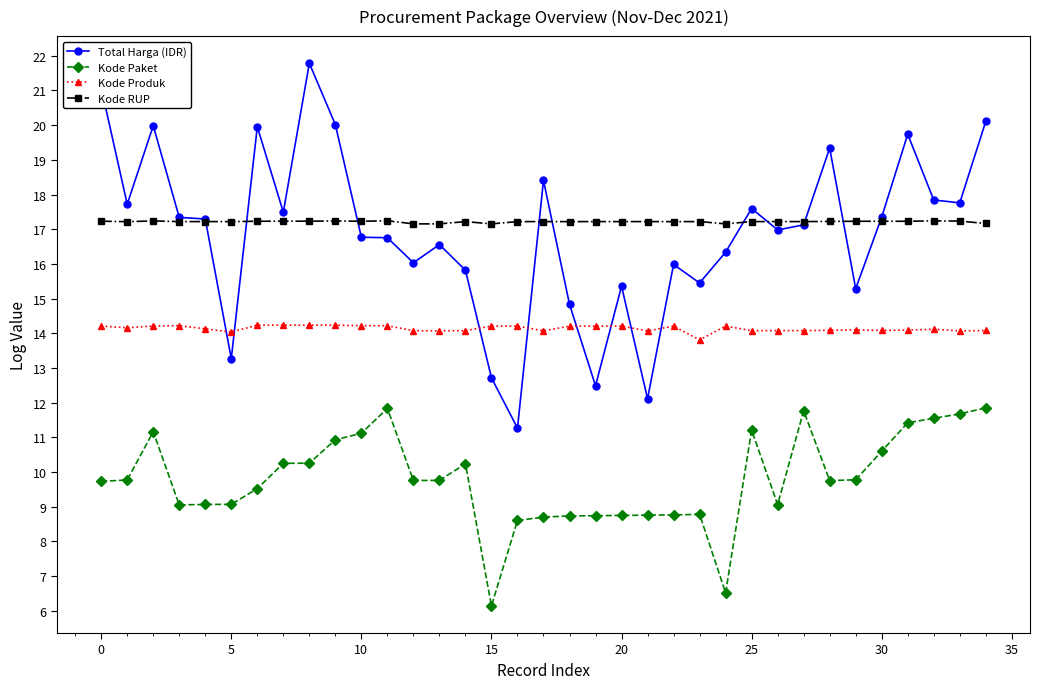

True or false: Kode Produk and Kode Paket cross at least once.

False